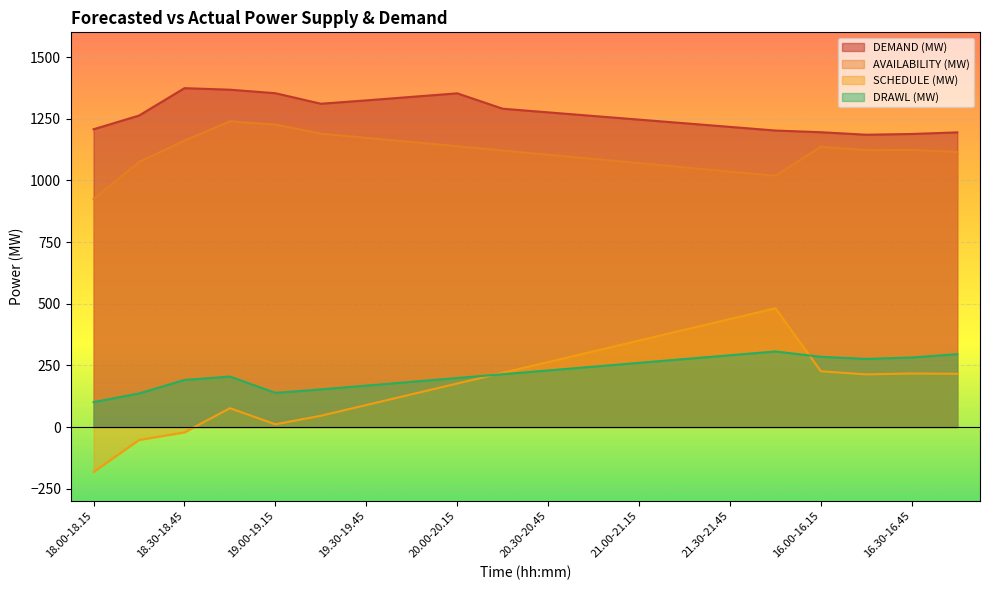

How many data points in DEMAND (MW) are less than 1262?

10